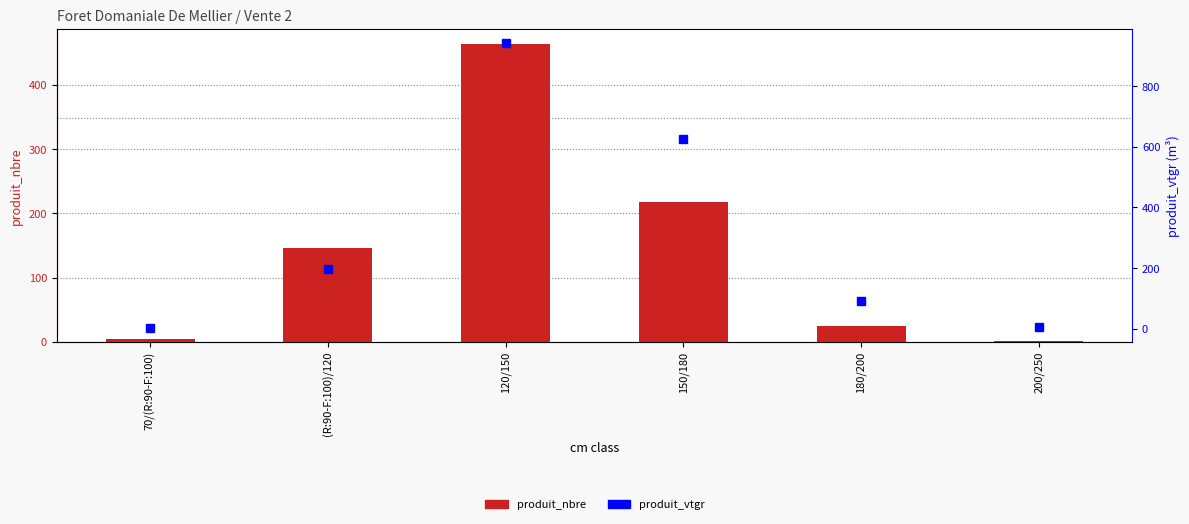

What are all the series names shown in the legend?

produit_nbre, produit_vtgr